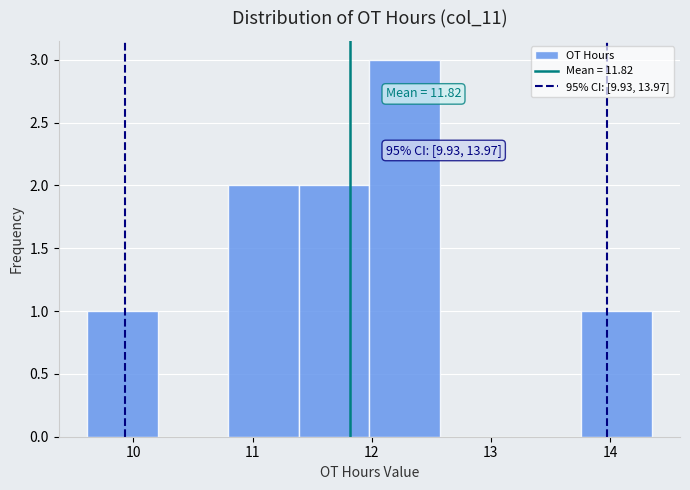

Over which range of the x-axis is the bar tallest?

12.0 to 12.6